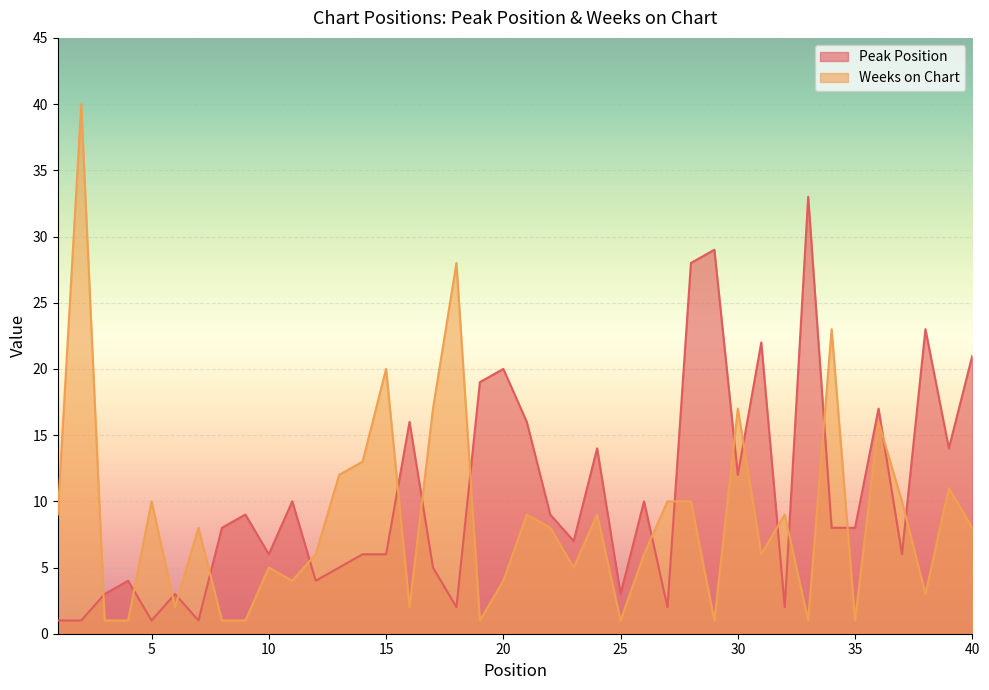

True or false: Peak Position has a value of 12 at 30.

True